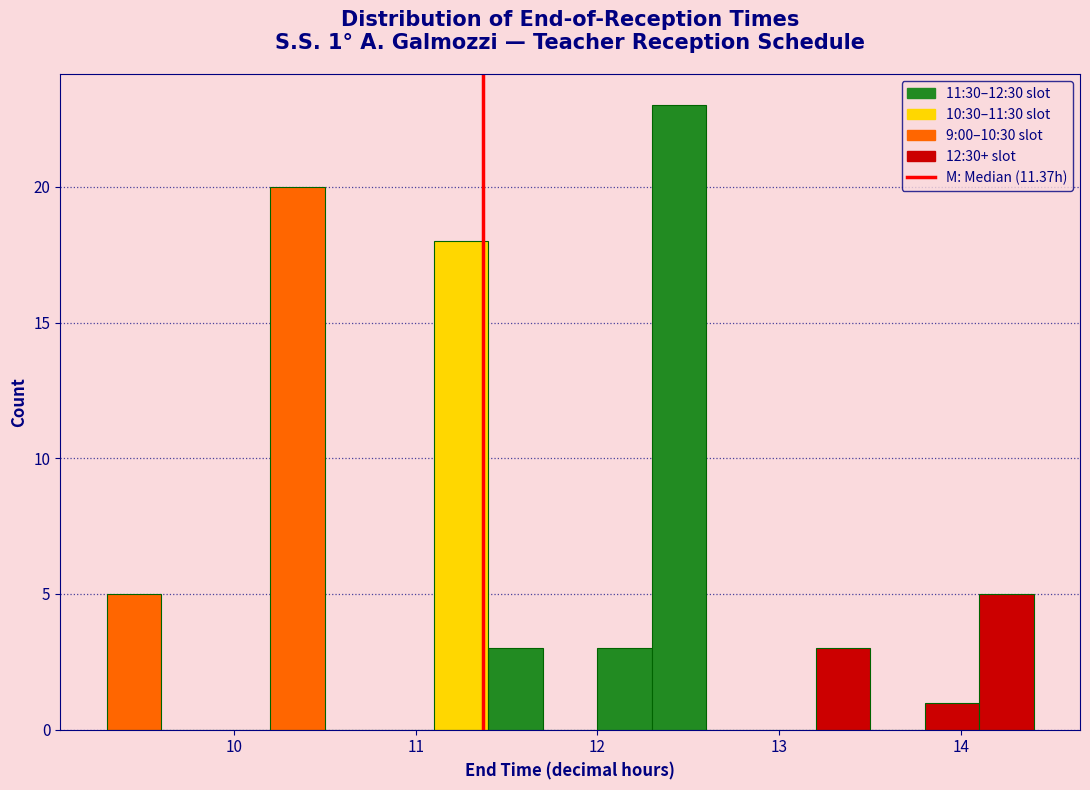

Read against the x-axis, roughly where is the centre of the tallest bar?

12.5